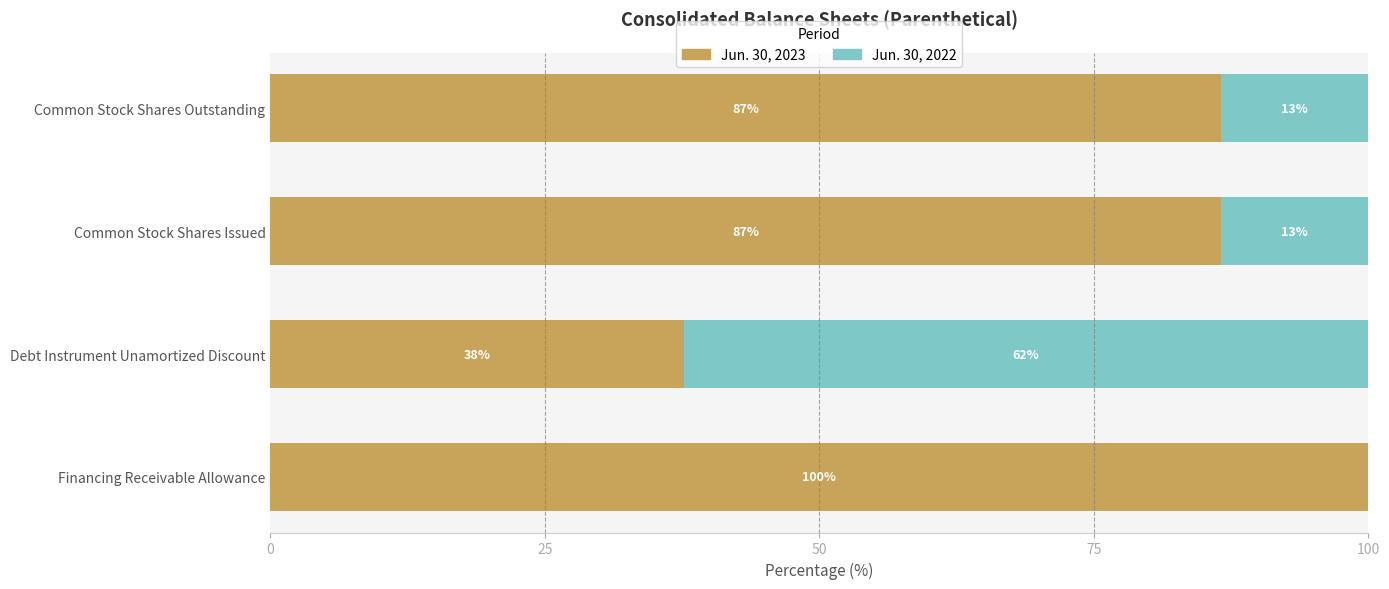

What are all the series names shown in the legend?

Jun. 30, 2023, Jun. 30, 2022